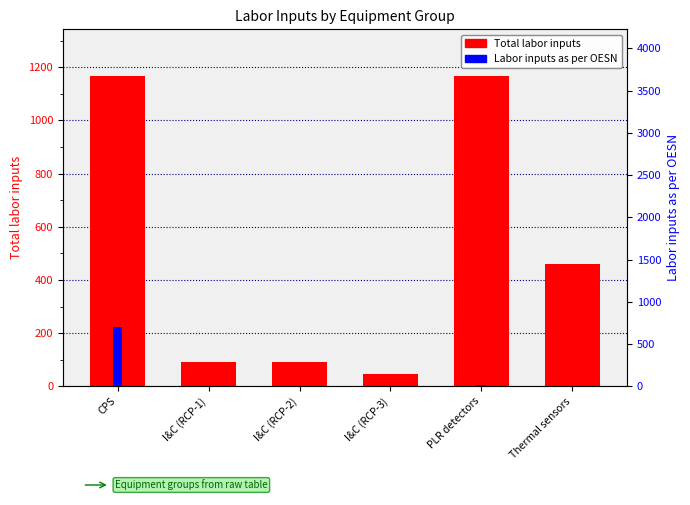

List the series in order of their overall mean, lowest first.

Labor inputs as per OESN, Total labor inputs